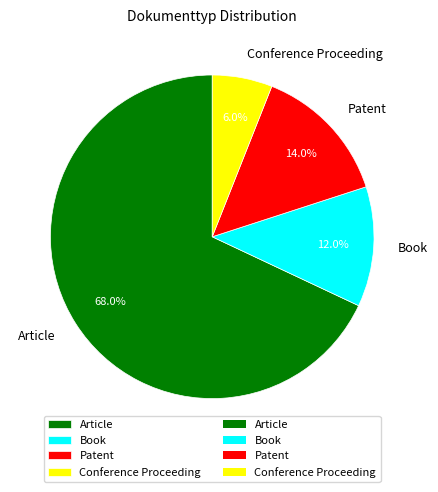

To the nearest percent, what portion does Article represent?

68%